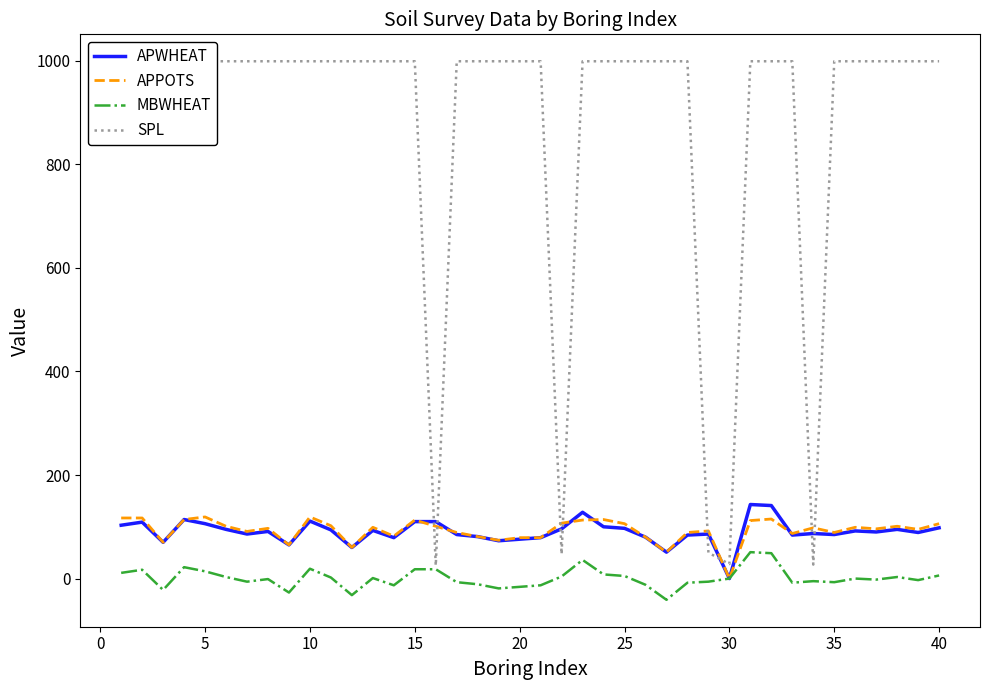

The APWHEAT series shows 111 at 10. True or false?

True